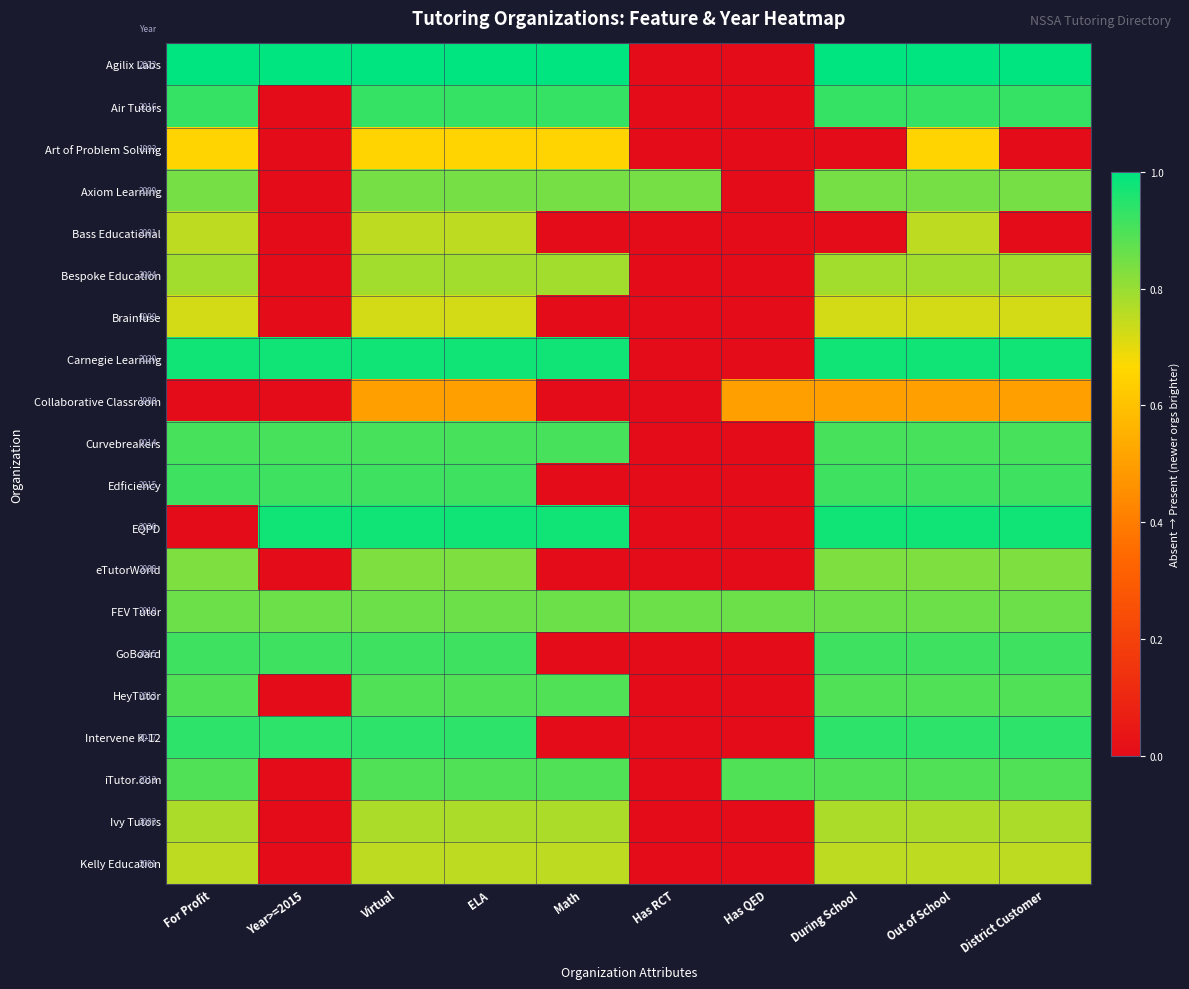

What is the difference between the maximum and second lowest values in the Edficiency series?

0.9